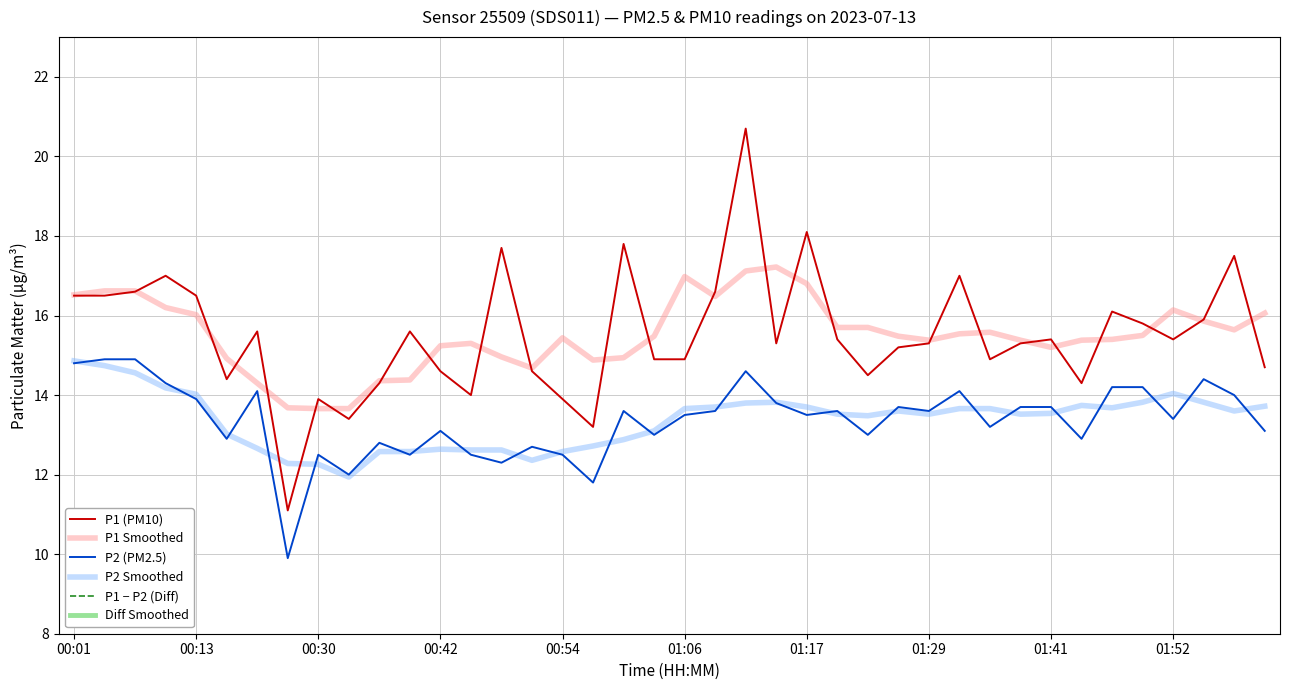

True or false: P1 Smoothed and P2 Smoothed cross at least once.

False